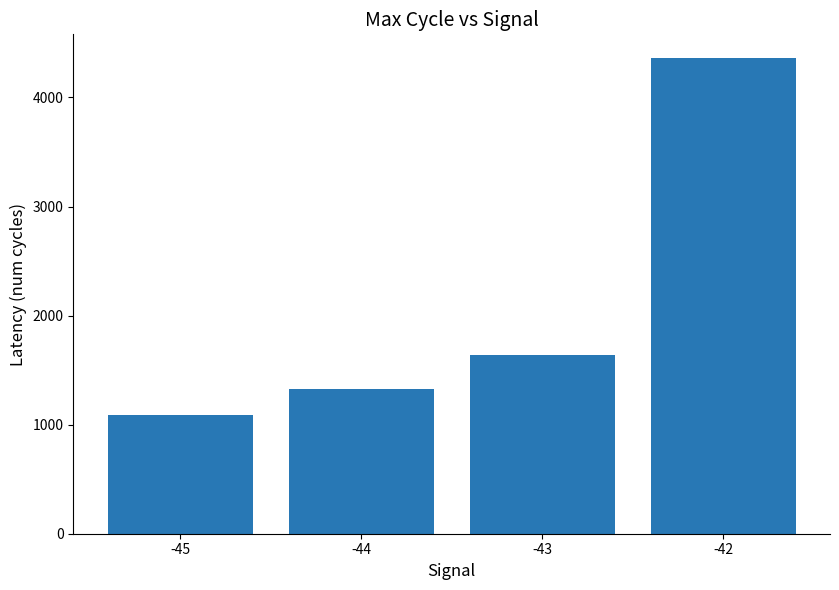

What is the change in value from -45 to -44?

+233.6